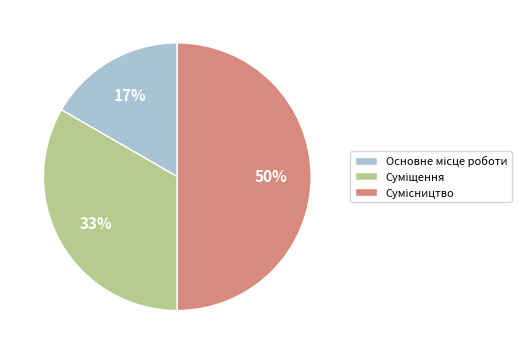

To the nearest percent, what is the difference between the largest and smallest slice percentages?

33%